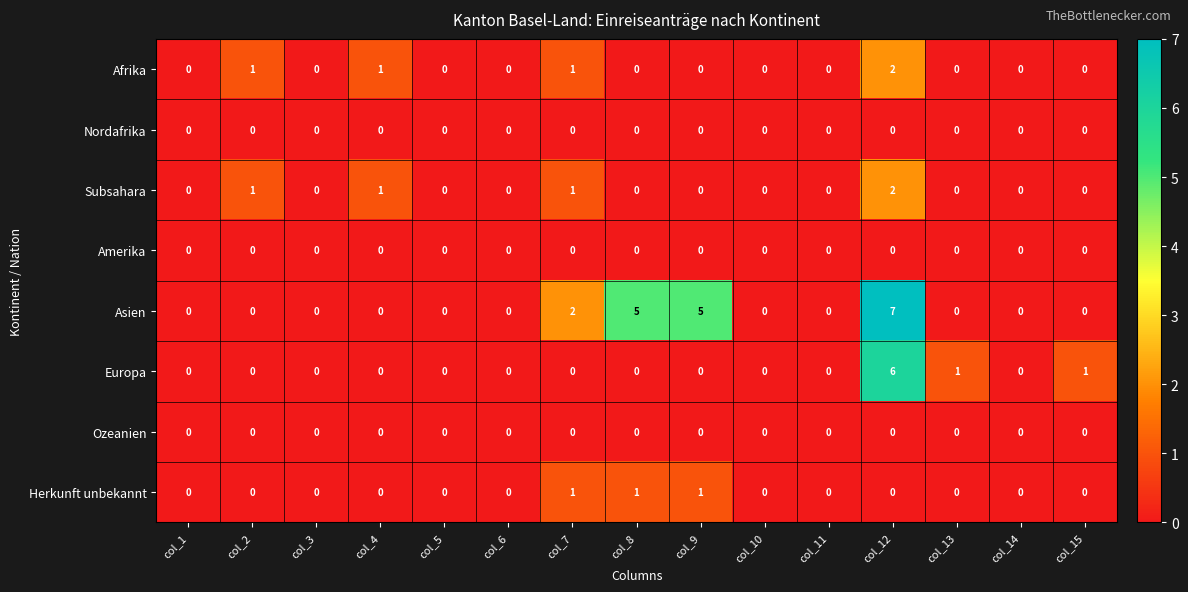

Which series has the widest spread of values?

Asien